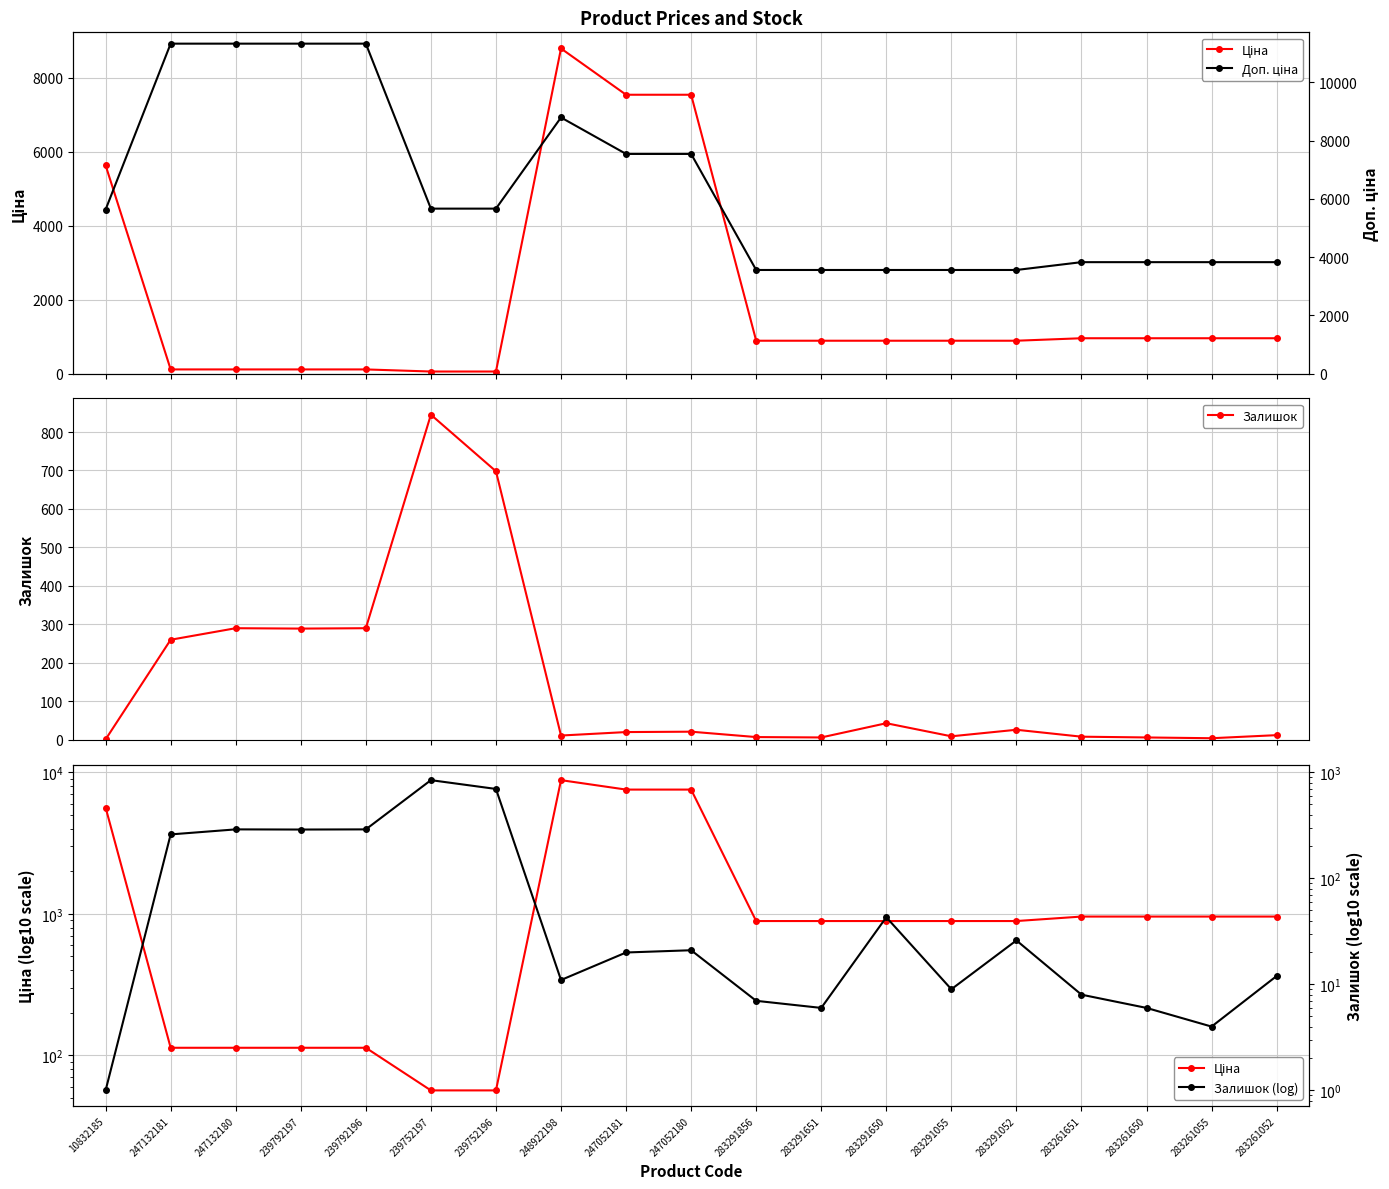

How many times do Ціна and Залишок (log) cross each other?

2